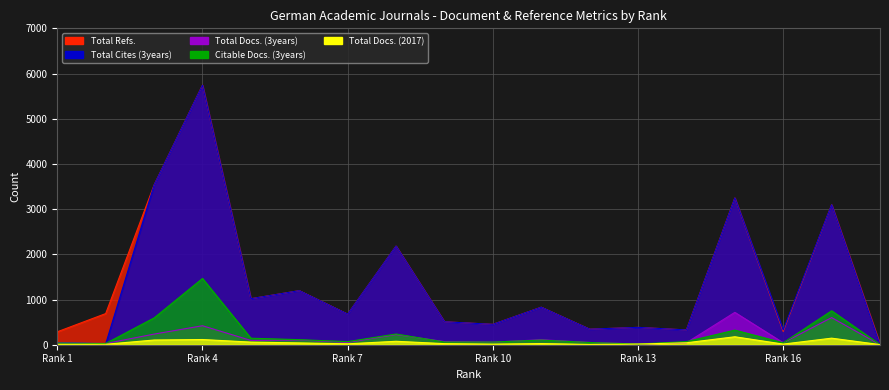

Is it true that Total Cites (3years) equals 238 at 12?

False